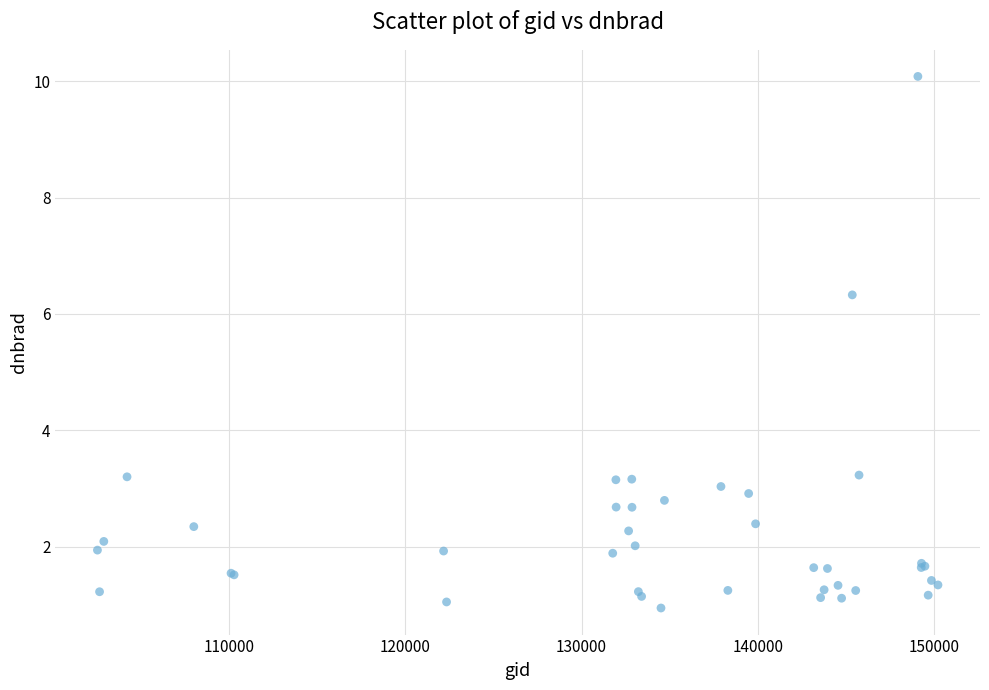

What Y value in the scatter plot is closest to 5?

6.3